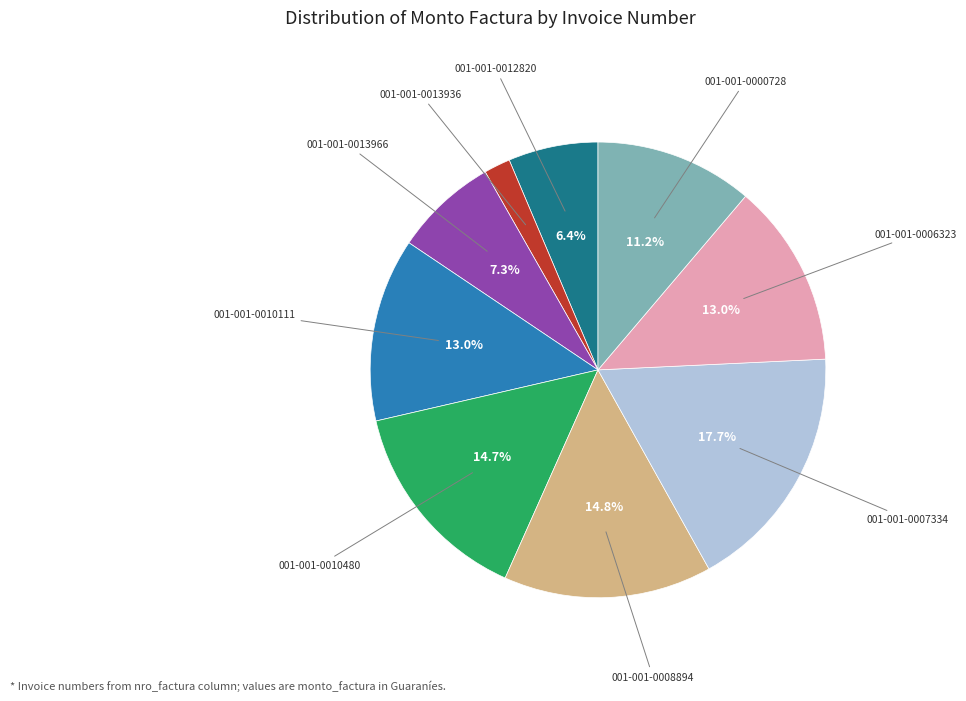

Which category has the smallest portion of the pie?

001-001-0013936